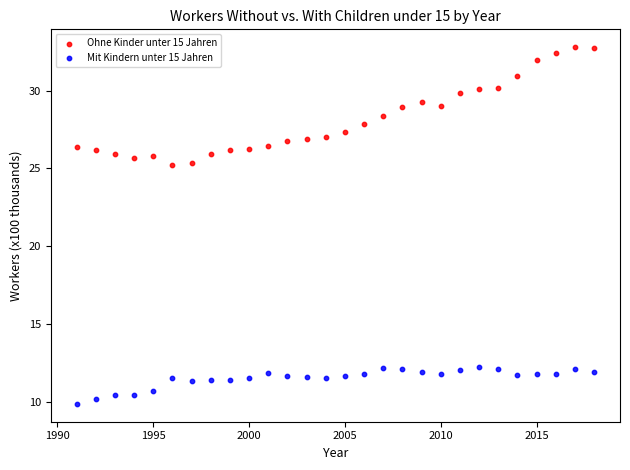

Which series has the widest spread of Y values?

Ohne Kinder unter 15 Jahren